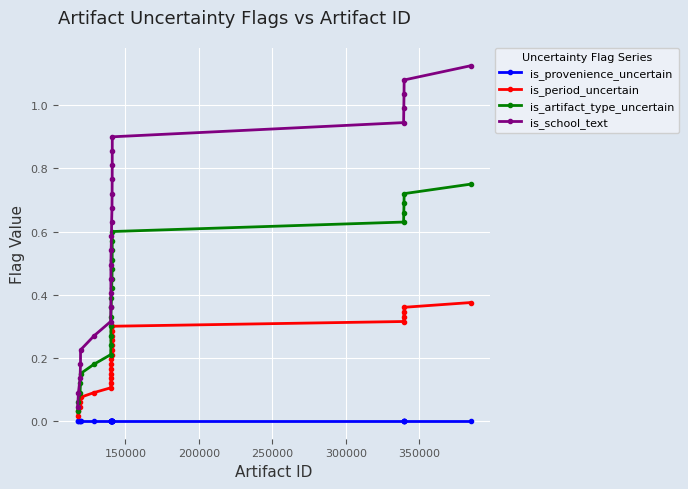

Which series has the largest range (max minus min)?

is_school_text